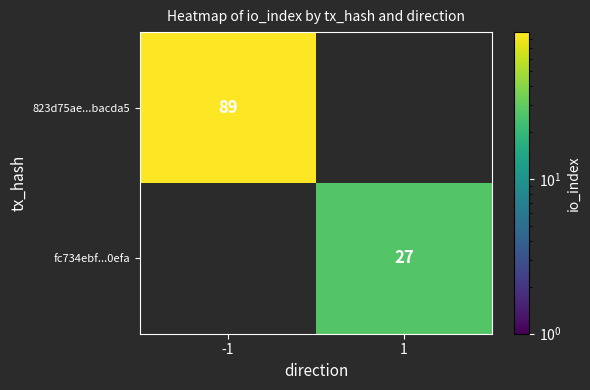

Is it true that fc734ebf...0efa equals 43 at 1?

False